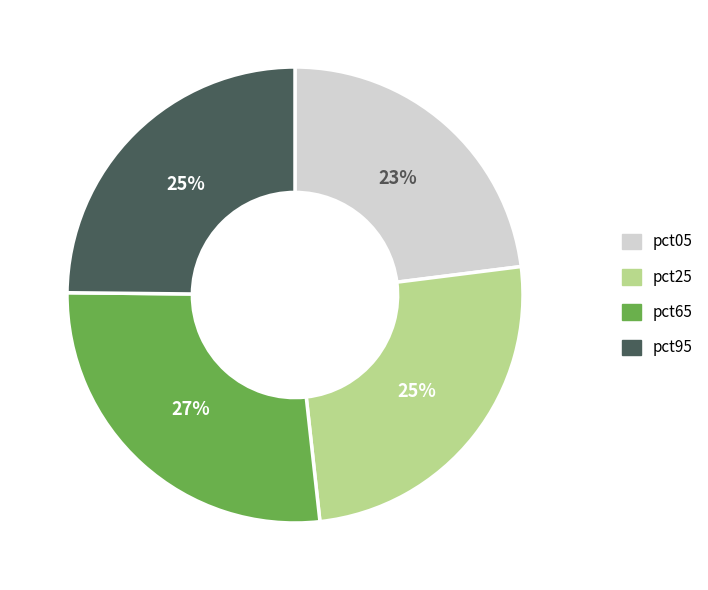

Is there any slice that represents more than half of the pie?

No